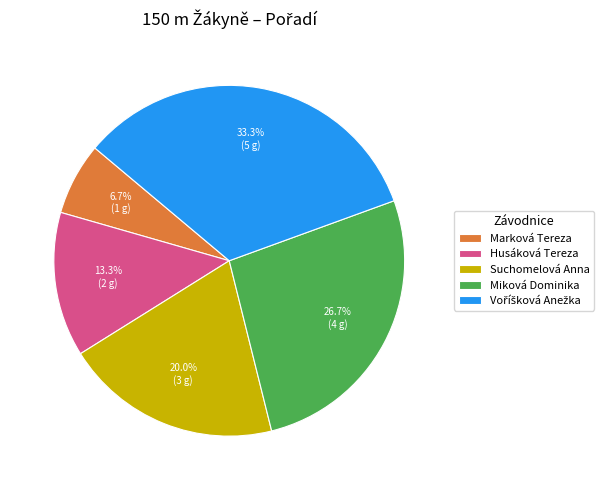

Is it true that Suchomelová Anna is 6% of the pie?

False